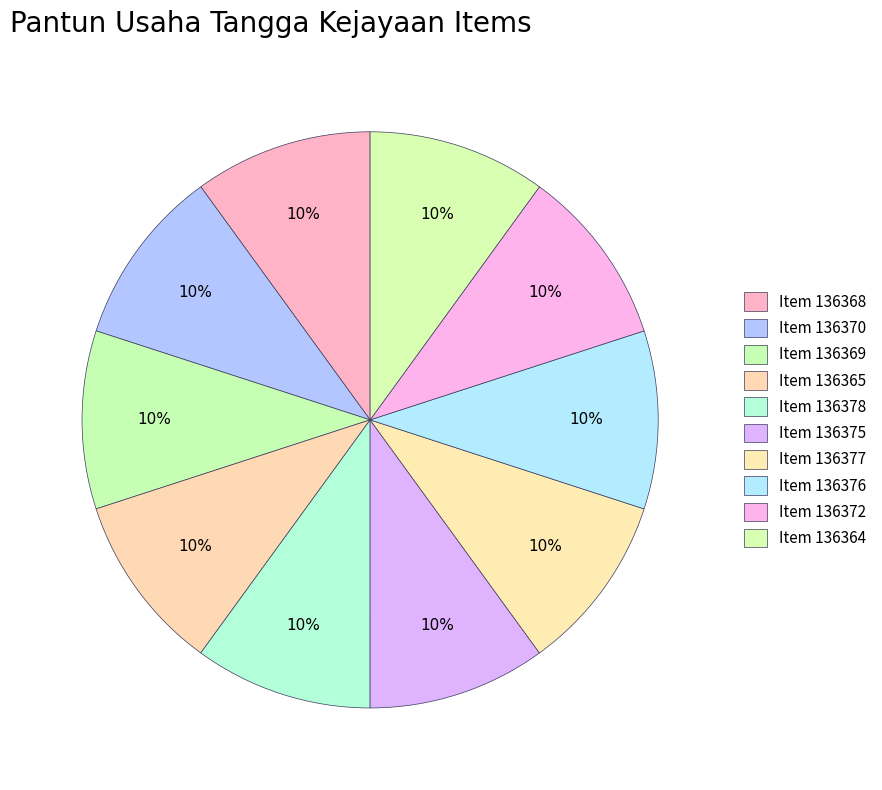

Count the number of slices in the pie.

10